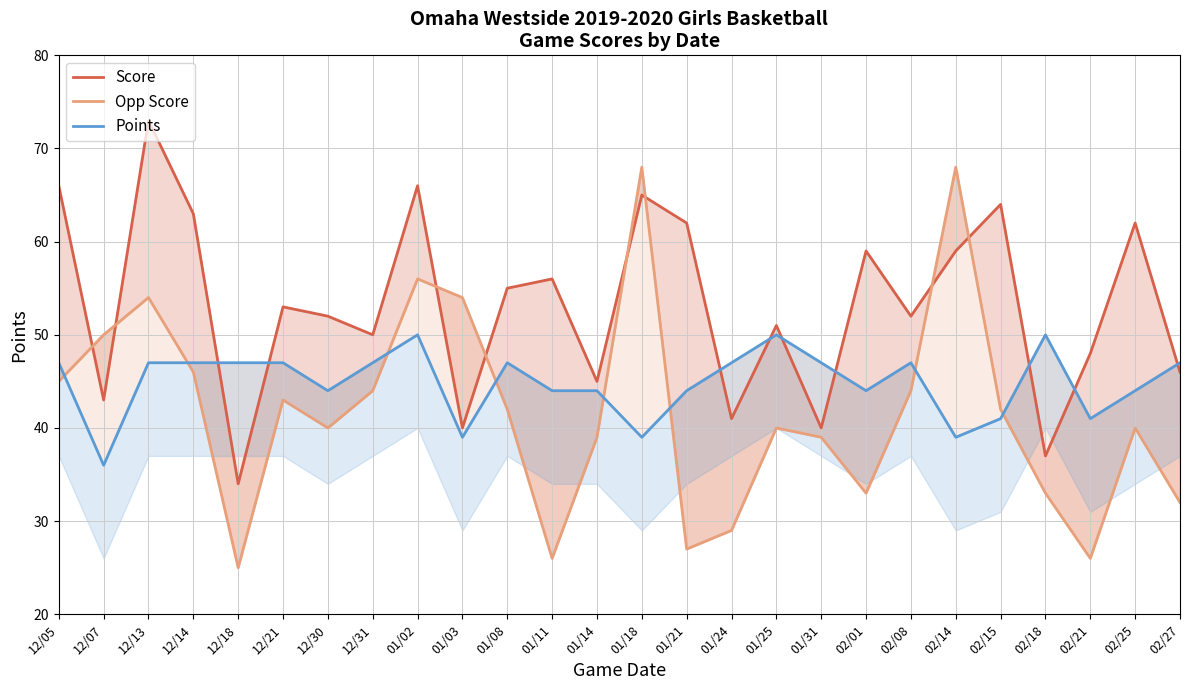

At which category does Points reach its first local peak?

01/02